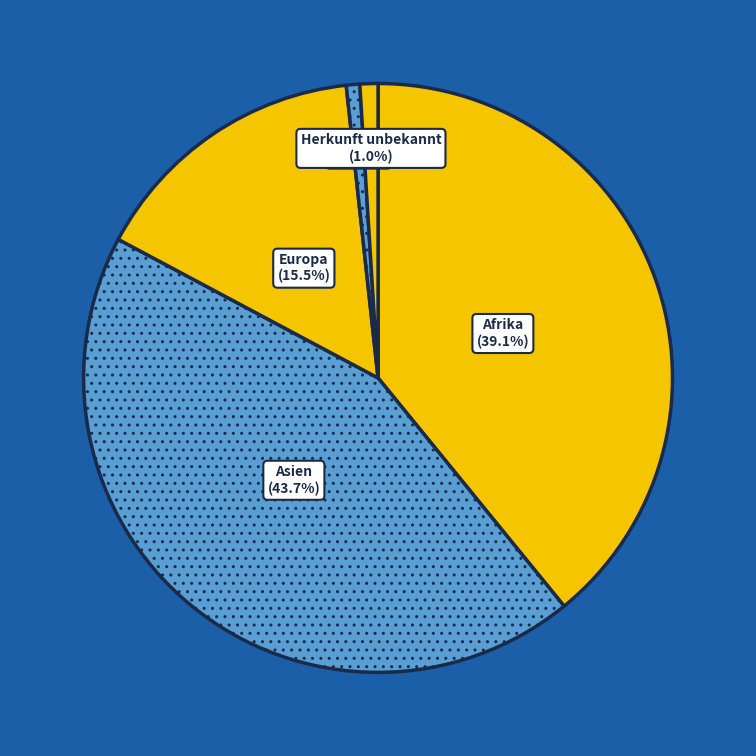

Combined, what portion of the pie is Herkunft unbekannt and Asien?

44.7%